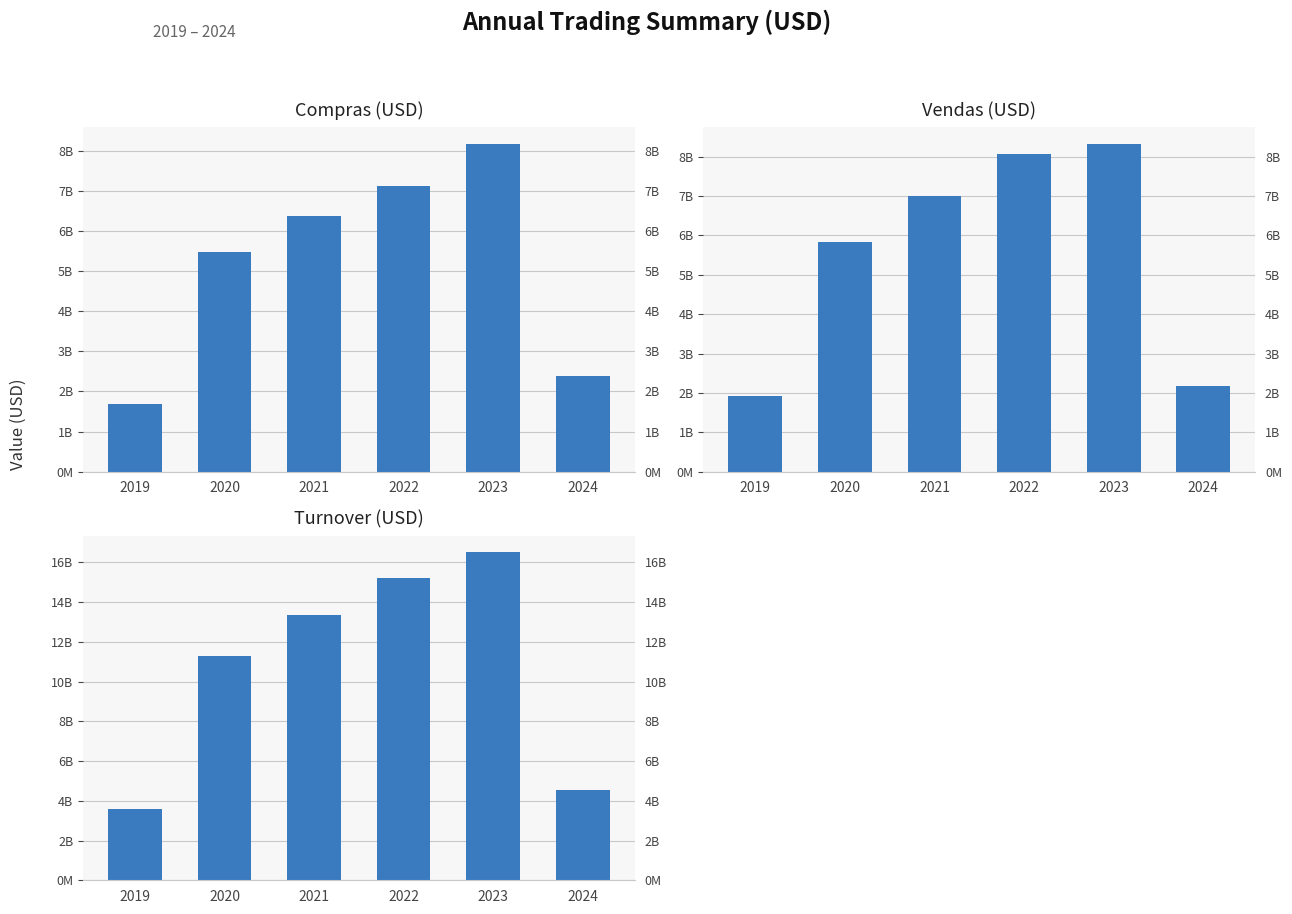

The value of Sum of Compras (USD) at 2024 is 2394110181.7. True or false?

True